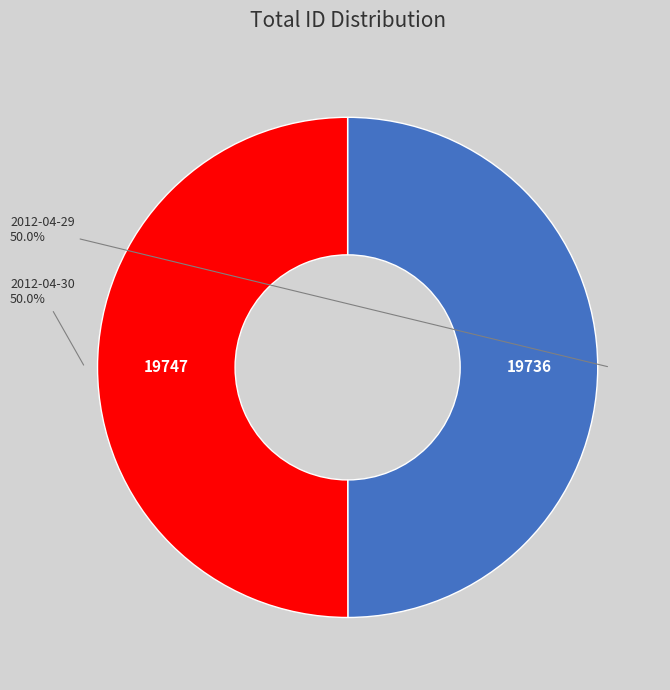

Which slice is the largest?

2012-04-30